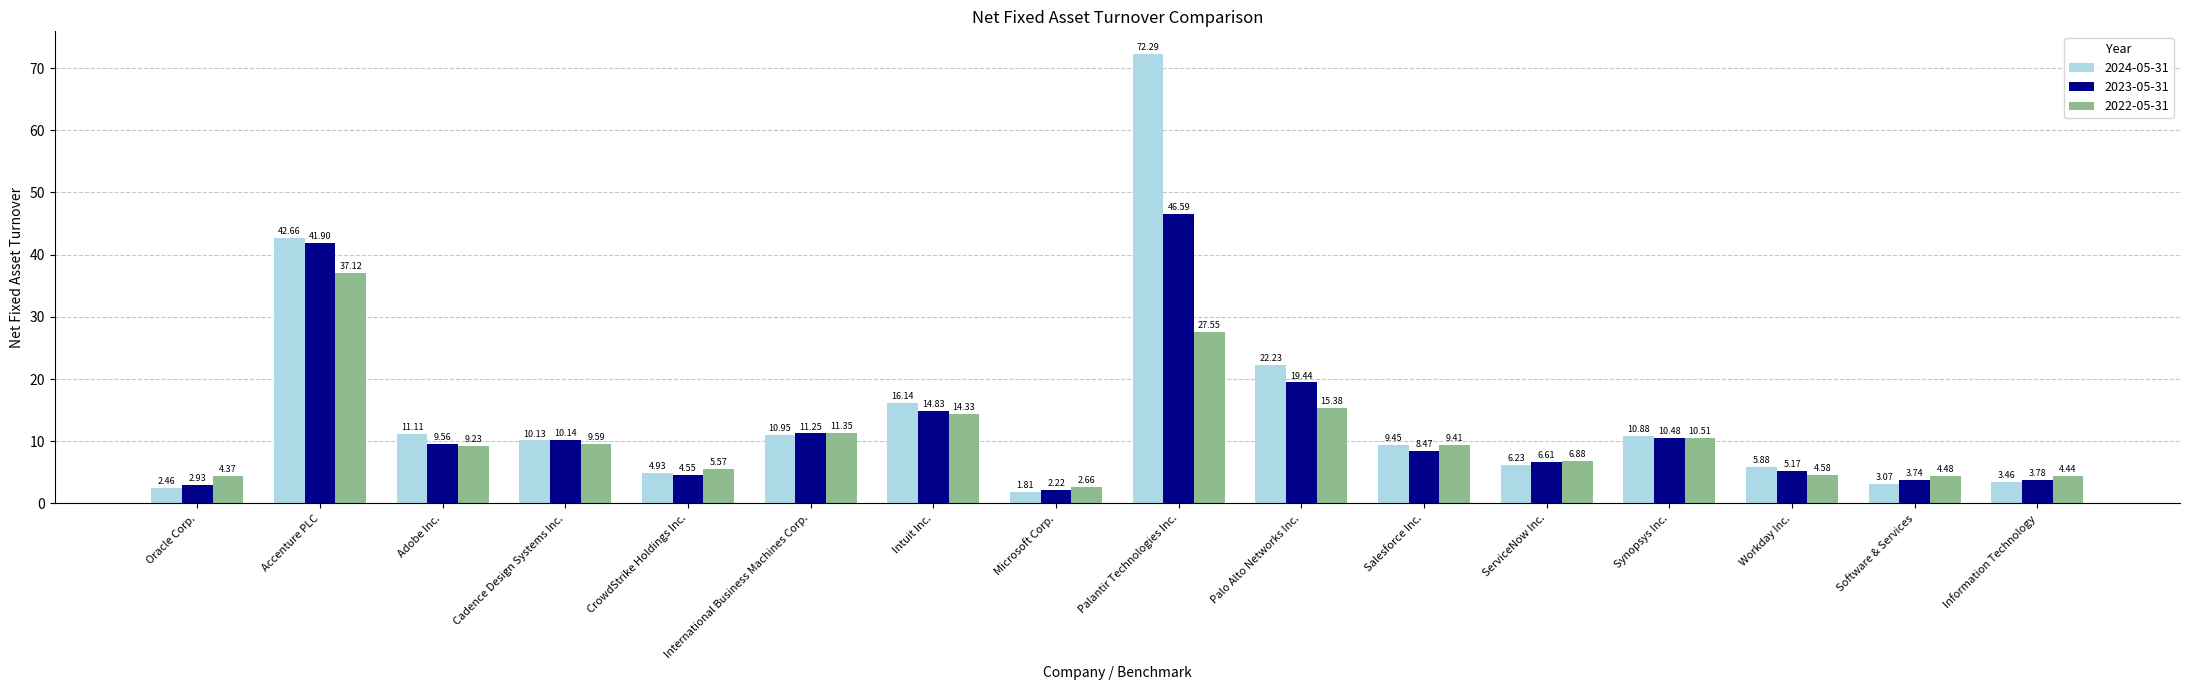

Which series has the widest spread of values?

2024-05-31